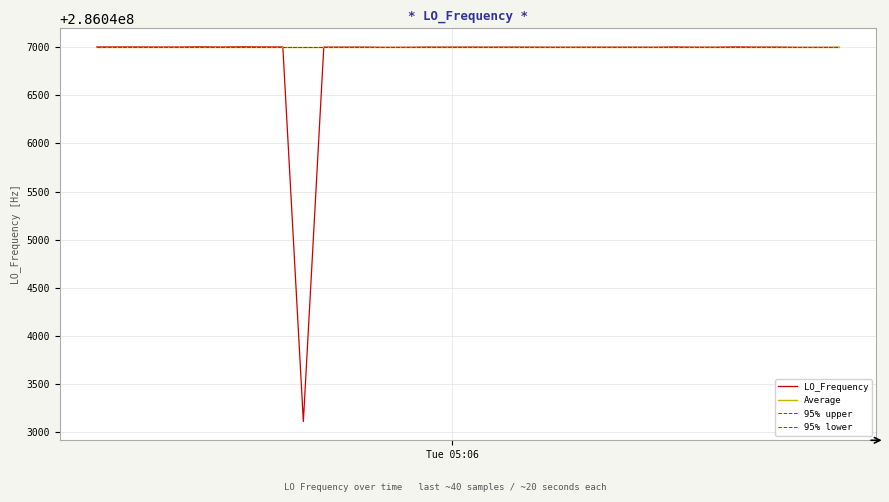

How many lines are shown in the chart?

4